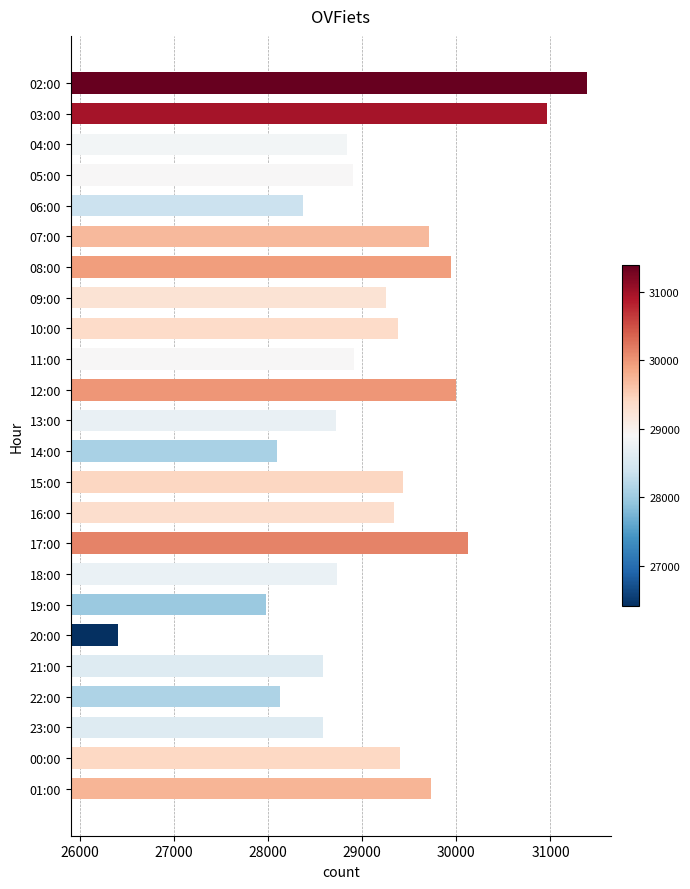

True or false: the data shows 47439 at 06:00.

False